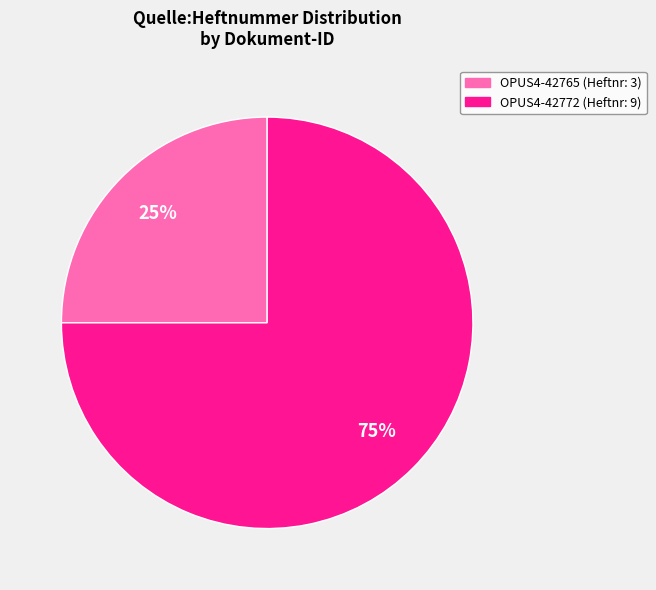

To the nearest percent, what is the difference between the OPUS4-42772 and OPUS4-42765 slice percentages?

50%